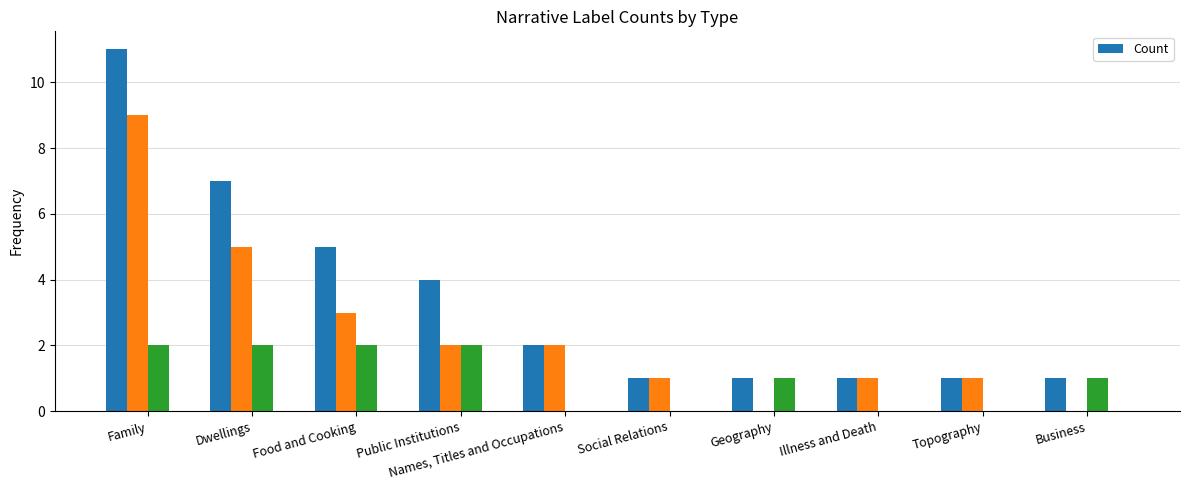

What is the difference between the second highest and minimum values in the Count series?

6